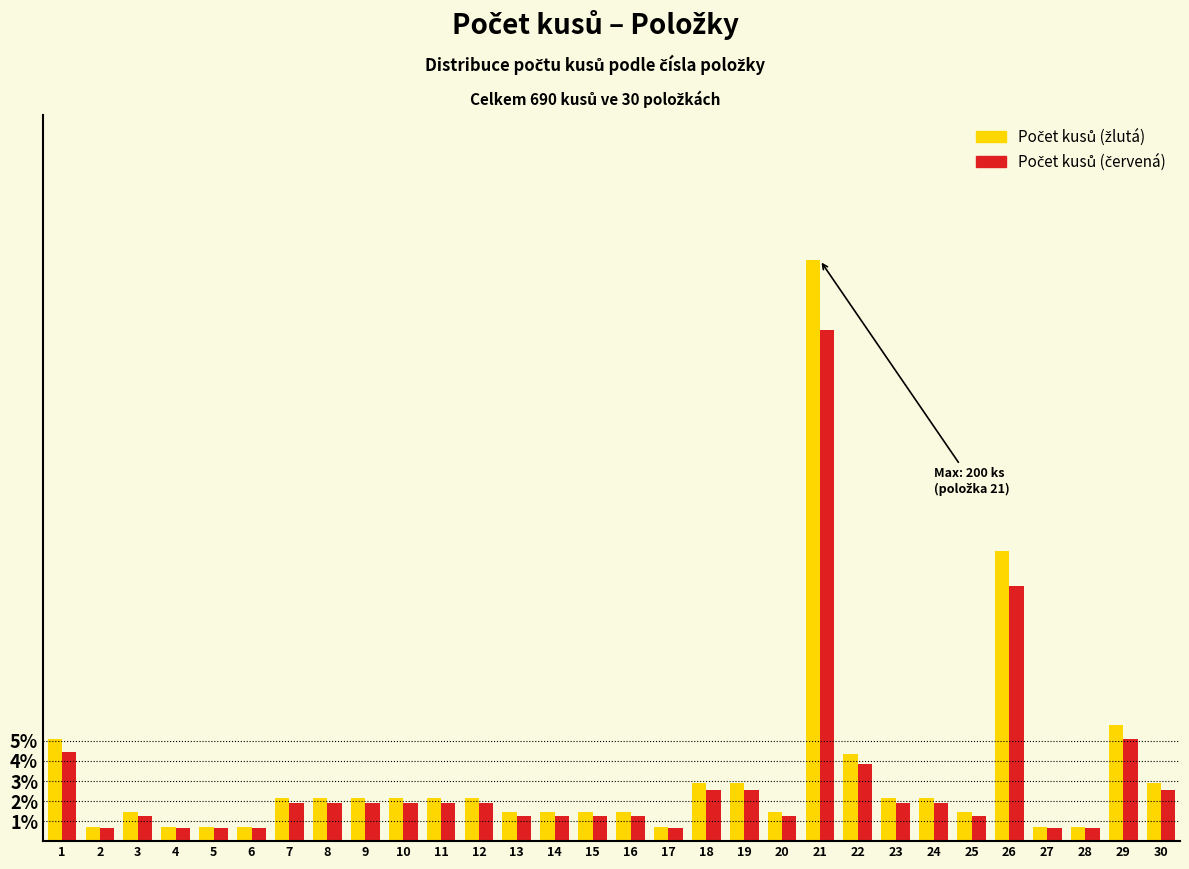

What is the total value across all series at 9?

4.1